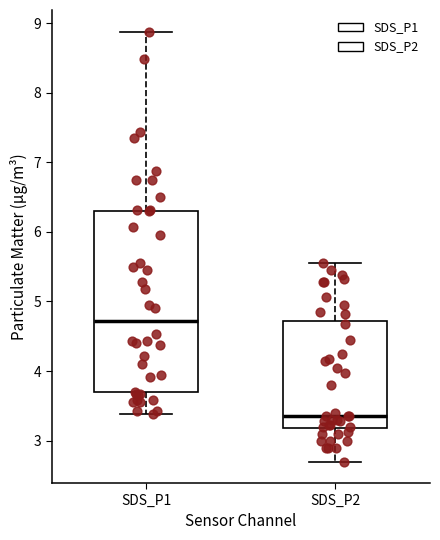

Reading left to right, read every box against the y-axis: the position of its median line, the range the box covers, and the ends of its whiskers. The values are not printed on the chart, so give them approximately, as read against the axis.

SDS_P1: median 4.7, box 3.7 to 6.3, whiskers 3.4 to 8.9
SDS_P2: median 3.4, box 3.2 to 4.7, whiskers 2.7 to 5.6